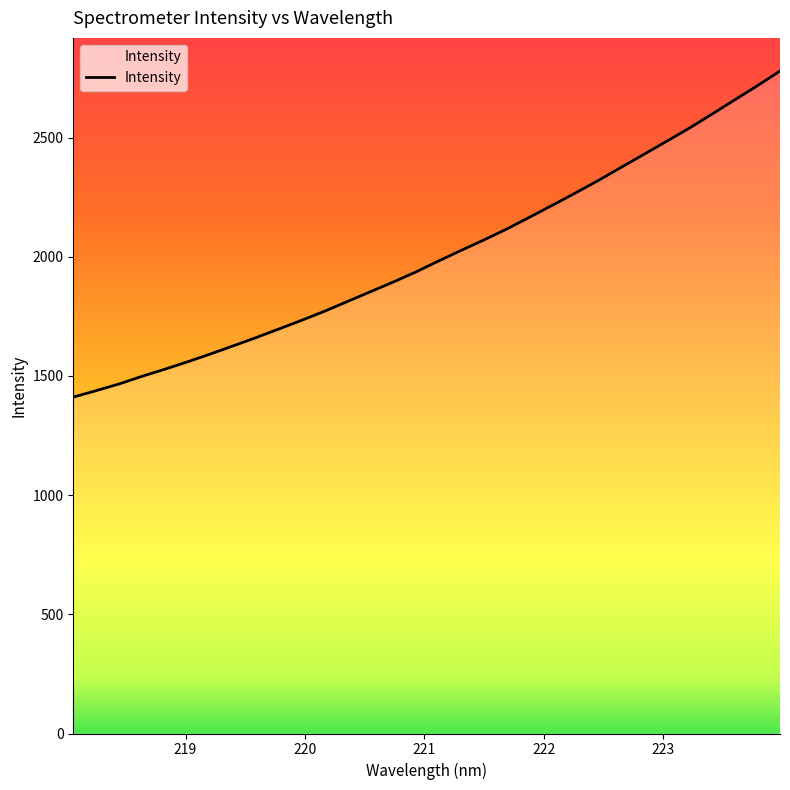

What is the maximum value shown in the chart?

2779.3